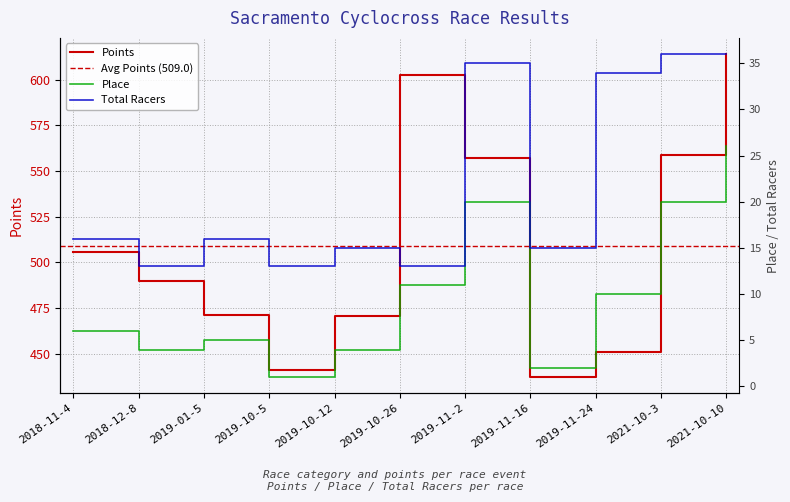

What is the difference between the highest and lowest values at 2021-10-10?

588.1